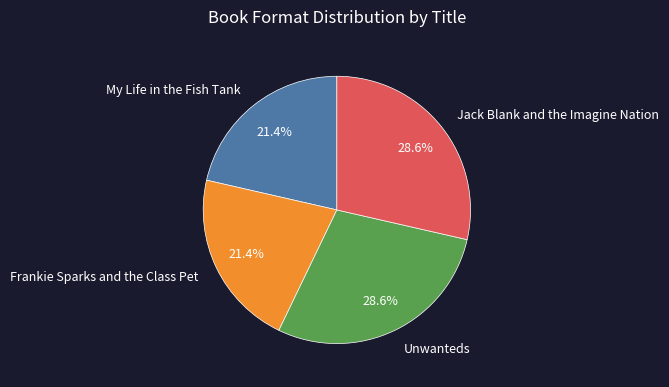

What is the total percentage of Frankie Sparks and the Class Pet and Unwanteds?

50.0%